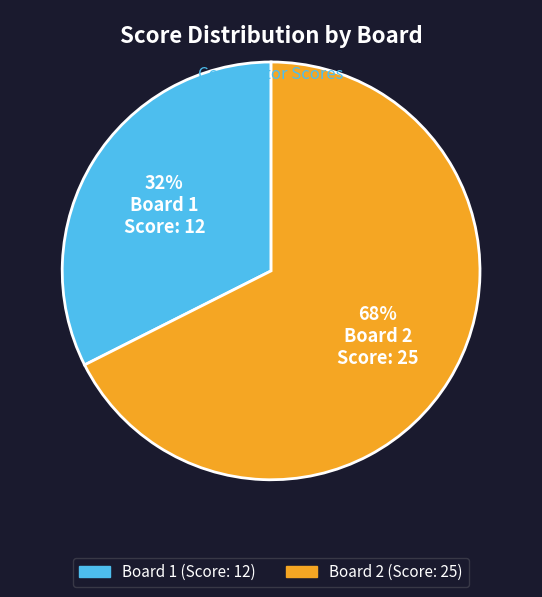

To the nearest percent, what portion does Board 2 represent?

68%